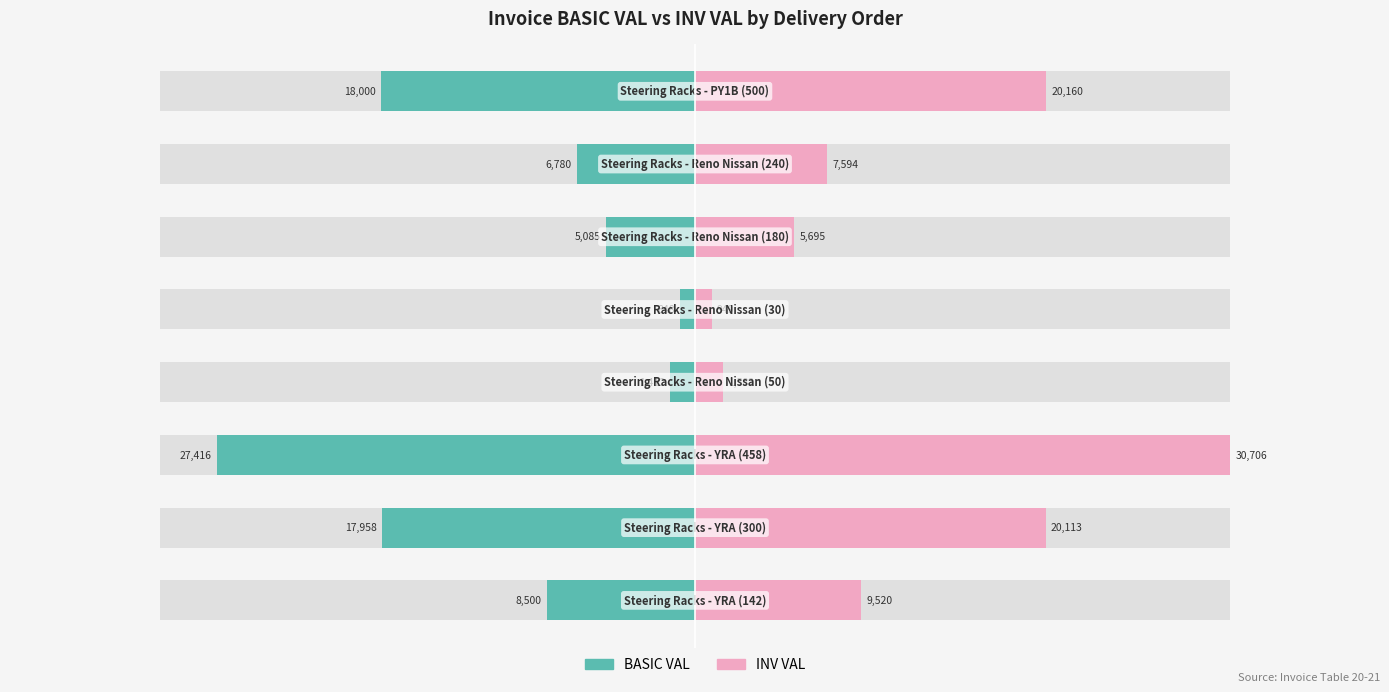

Rank the series by their average value, from highest to lowest.

INV VAL, BASIC VAL